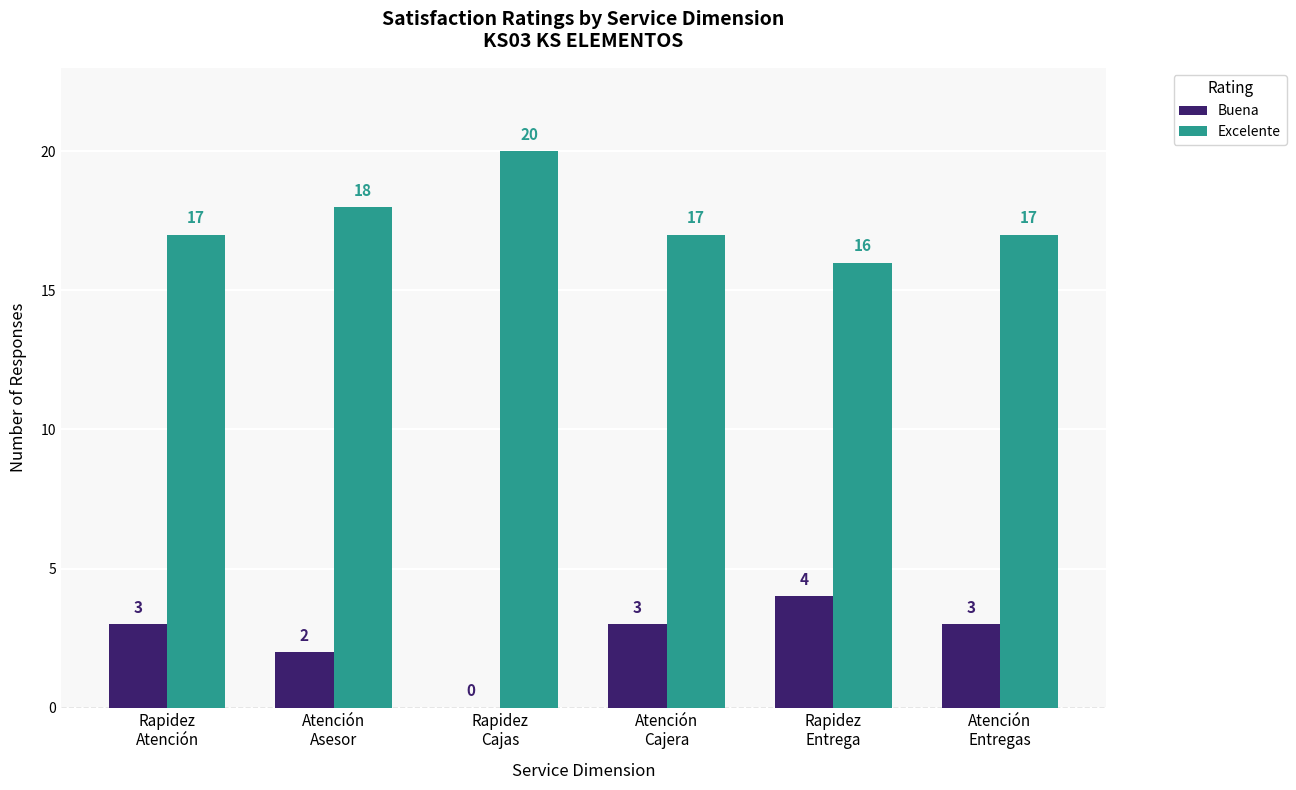

Reading left to right, list all the values displayed in this chart.

Buena: 3	2	0	3	4	3
Excelente: 17	18	20	17	16	17